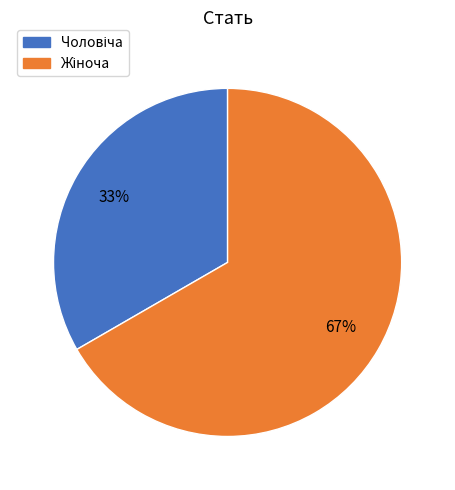

Is there any slice that represents more than half of the pie?

Yes